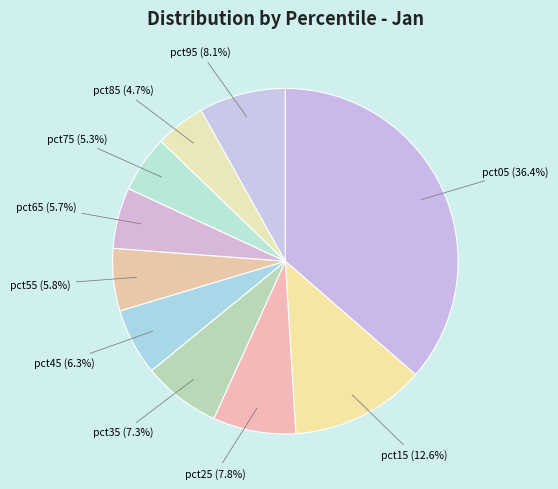

How many segments does this pie chart have?

10